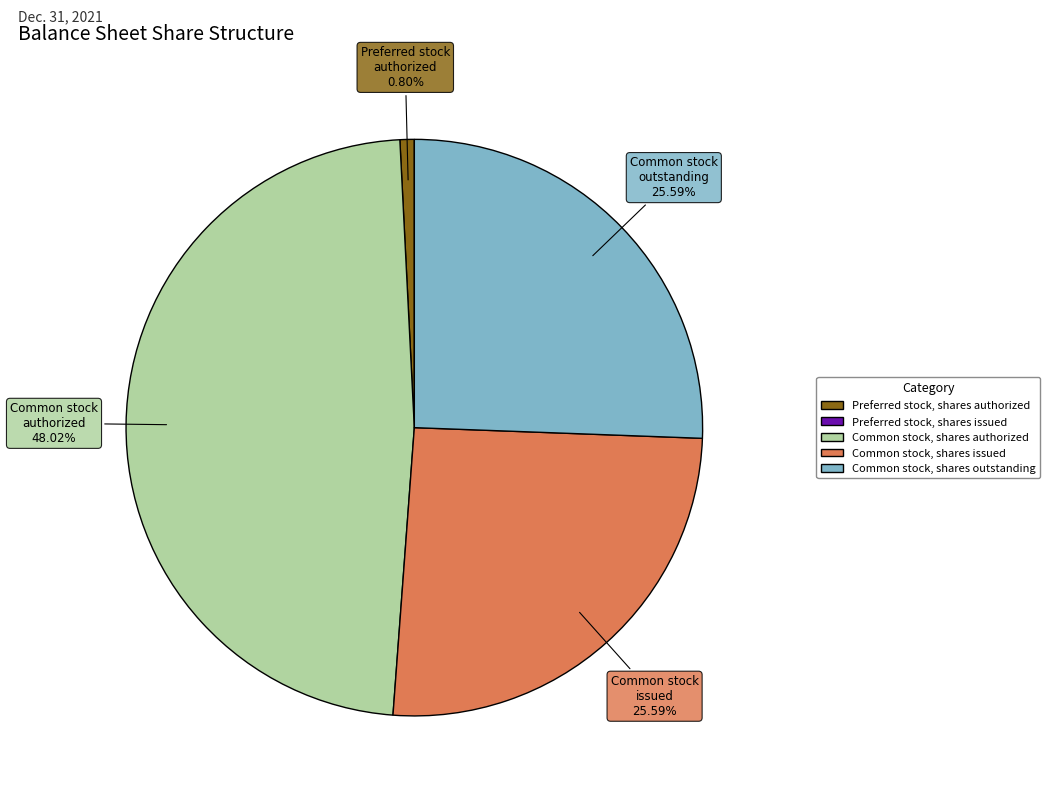

To the nearest percent, what is the average slice percentage?

25%